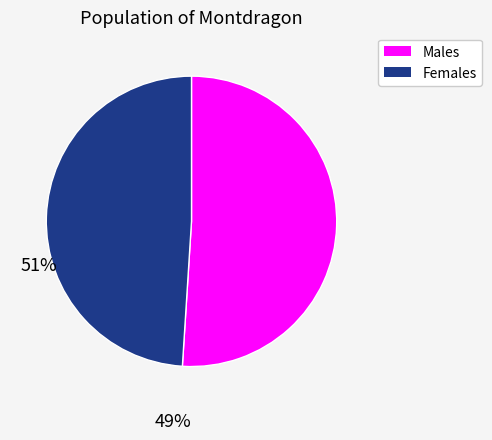

Count the number of slices in the pie.

2